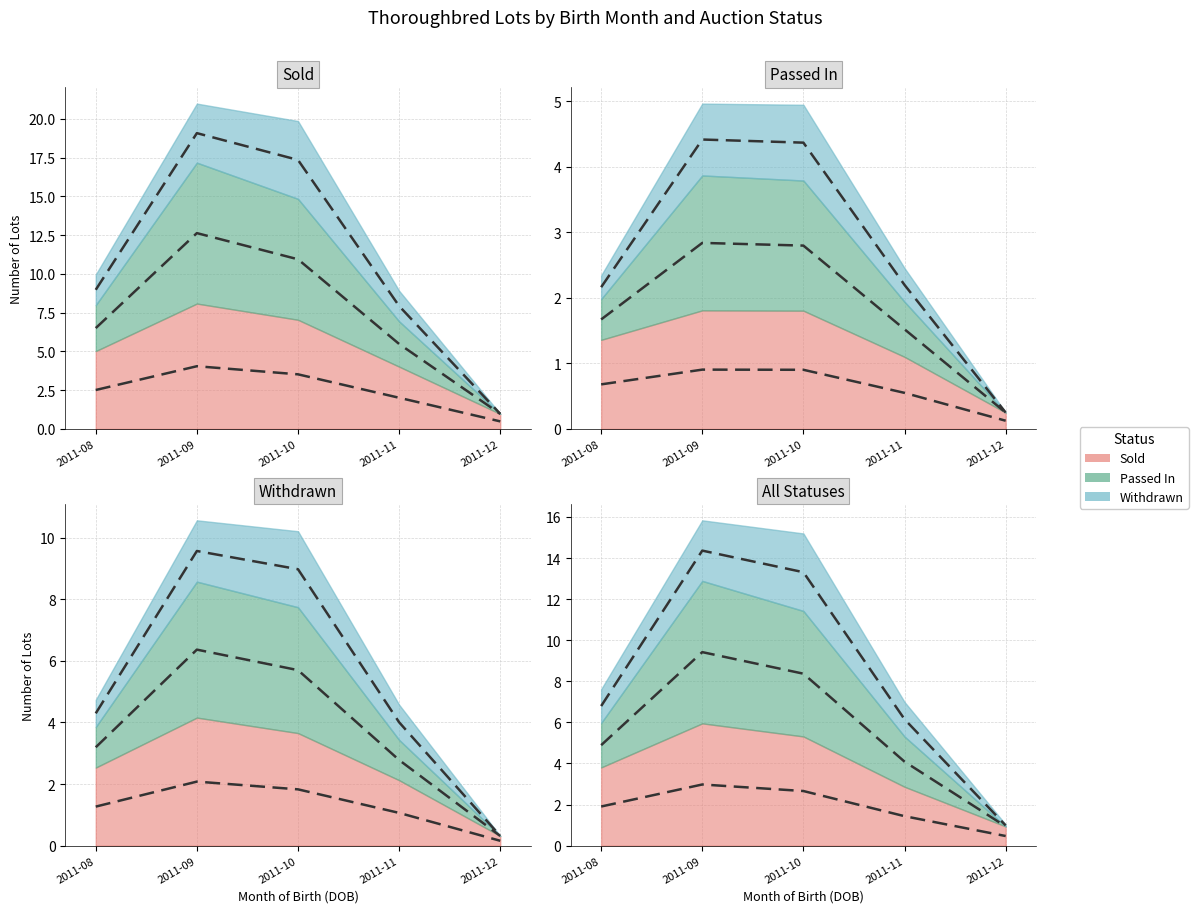

At which category does the chart reach its minimum across all series?

2011-12